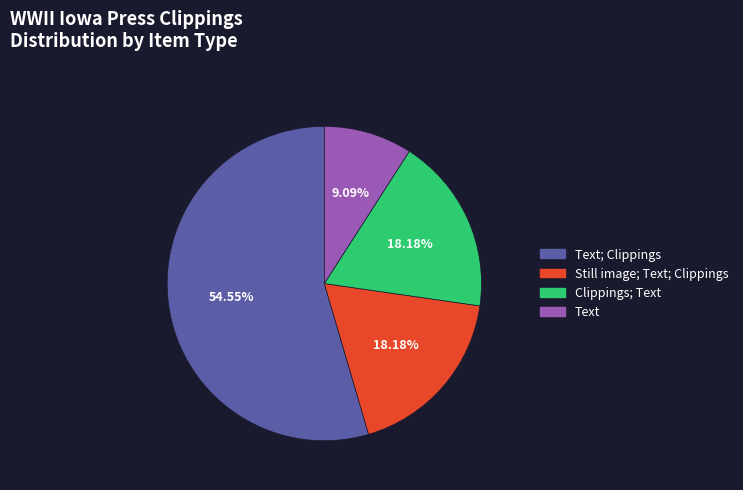

How many segments does this pie chart have?

4